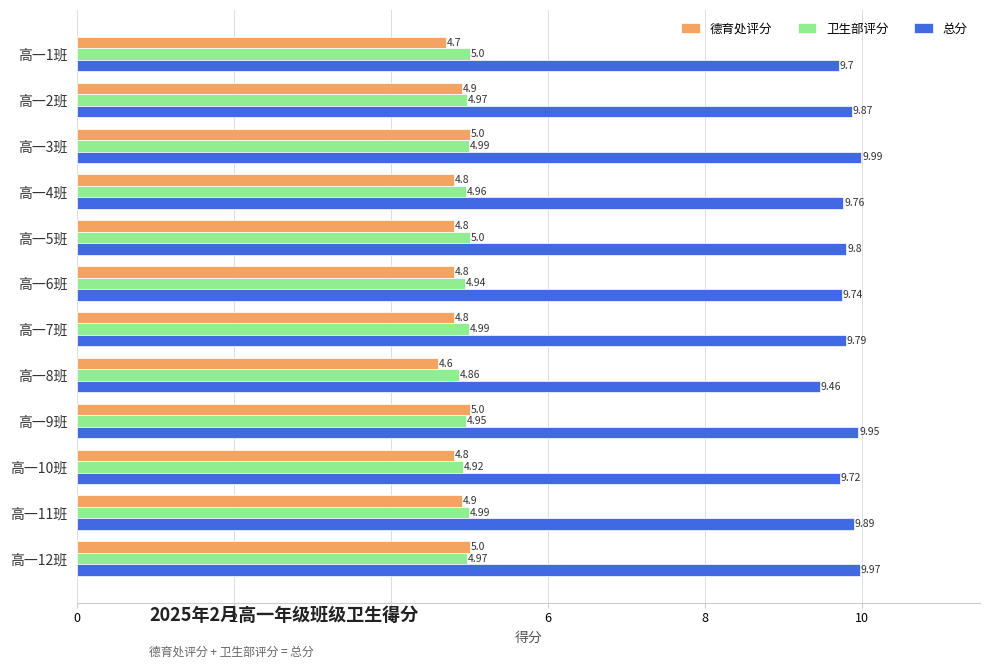

What is the average value of the 德育处评分 series?

4.8